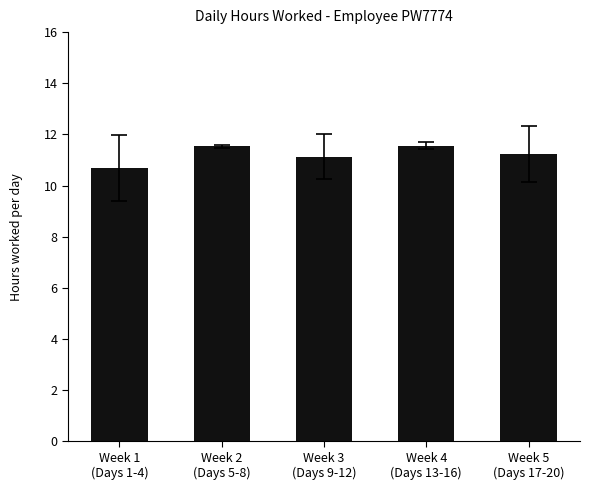

Count the values in the range 11 to 12.

4